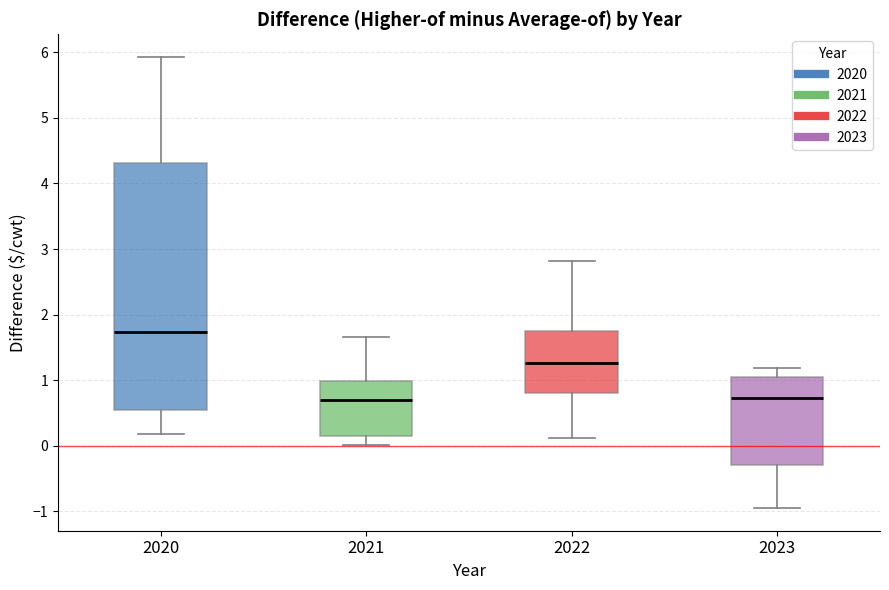

Which box is the tallest, from its lower edge to its upper edge?

2020